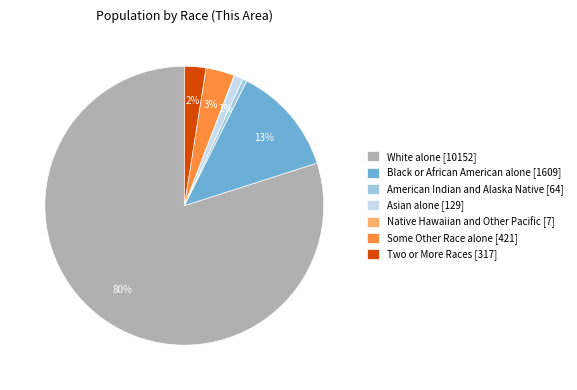

To the nearest percent, what portion does White alone represent?

80%